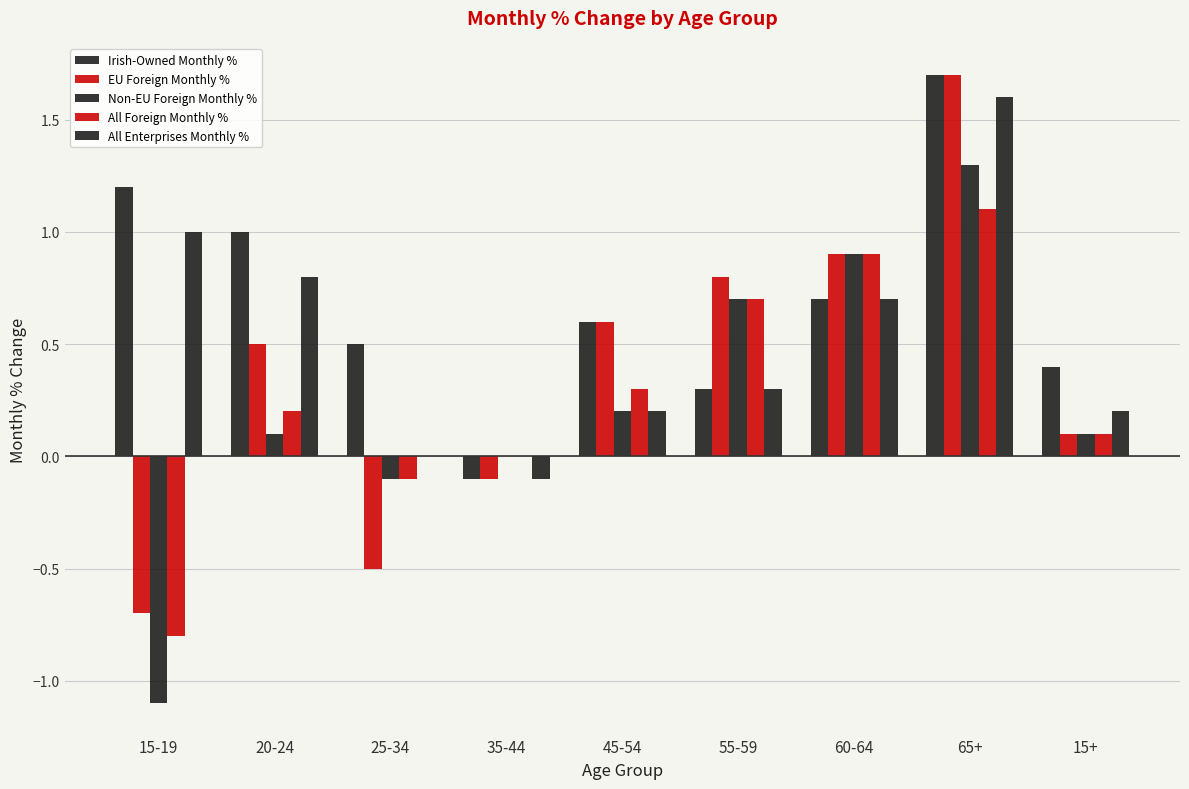

Which category has the highest value across all series?

65+